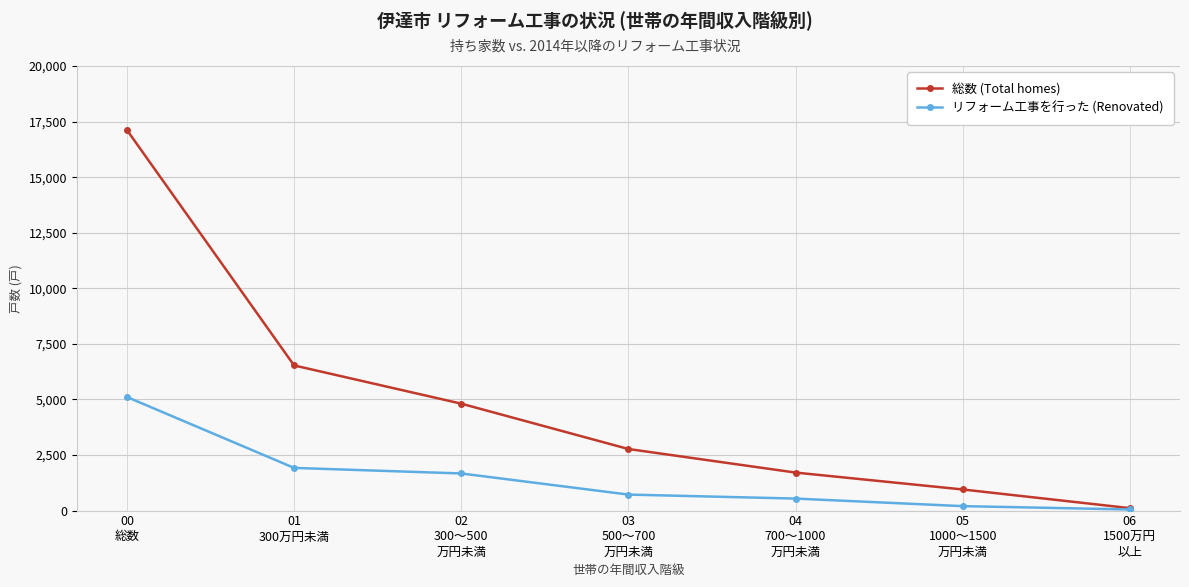

What position from the left is 01
300万円未満?

2